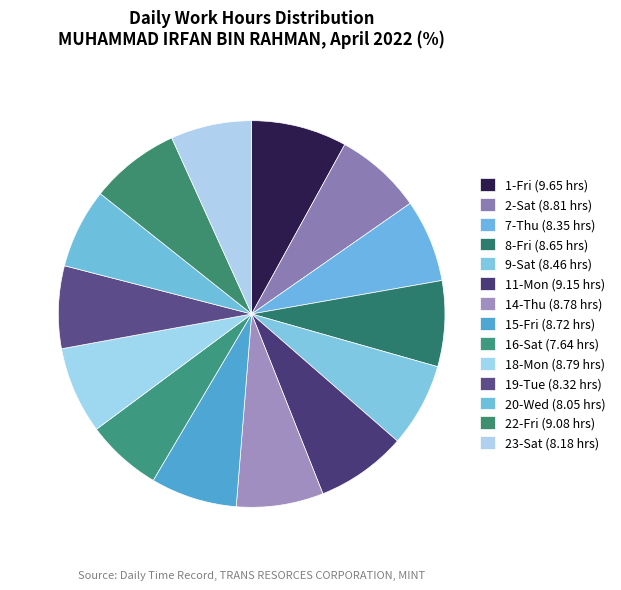

How many slices are in this pie chart?

14